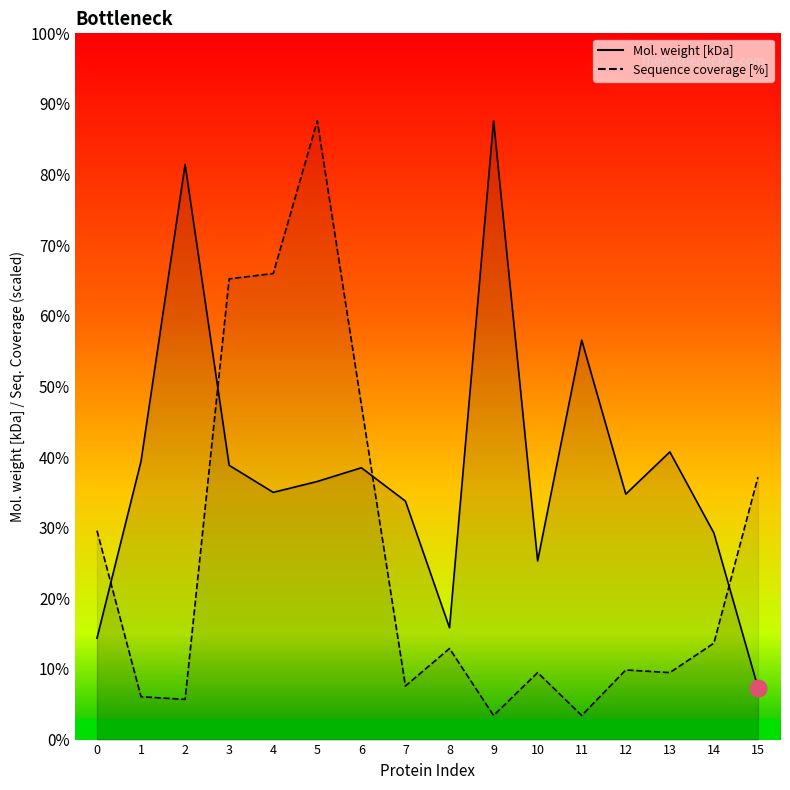

What is the difference between the Mol. weight [kDa] values at 7 and 15?

44.9